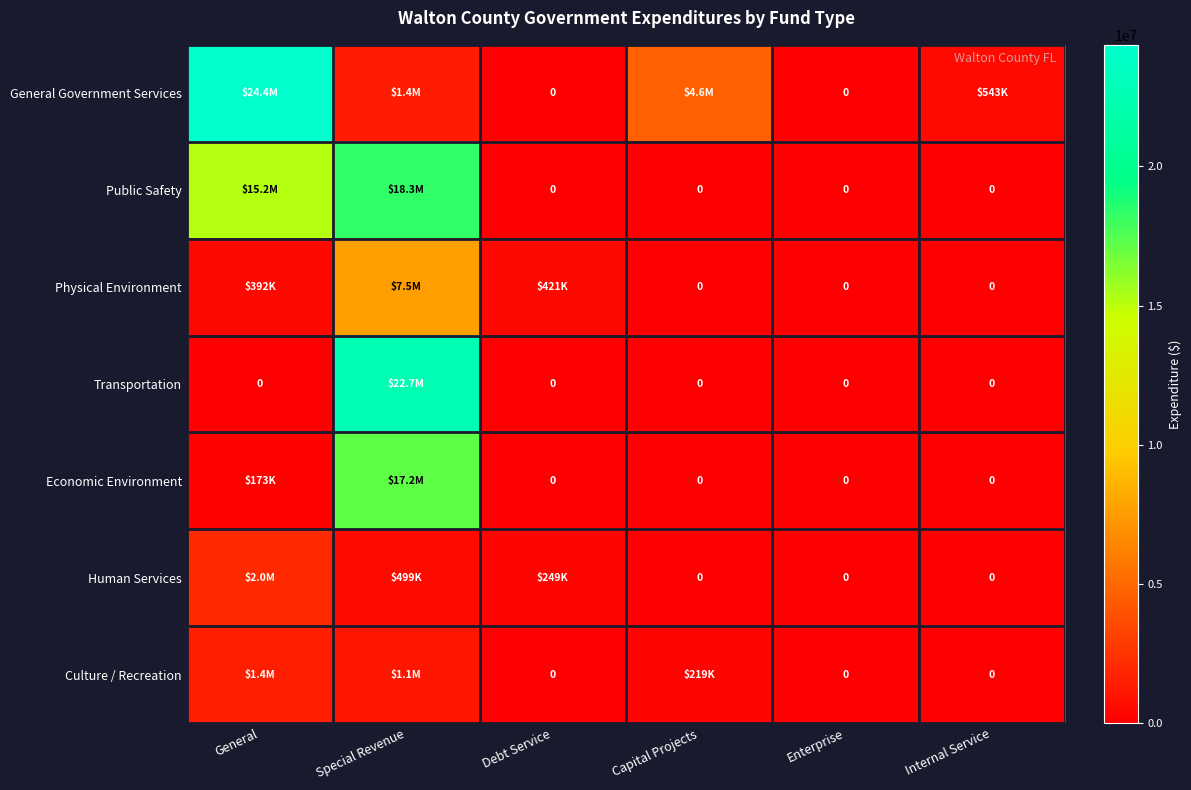

What is the total value across all series at Debt Service?

670018